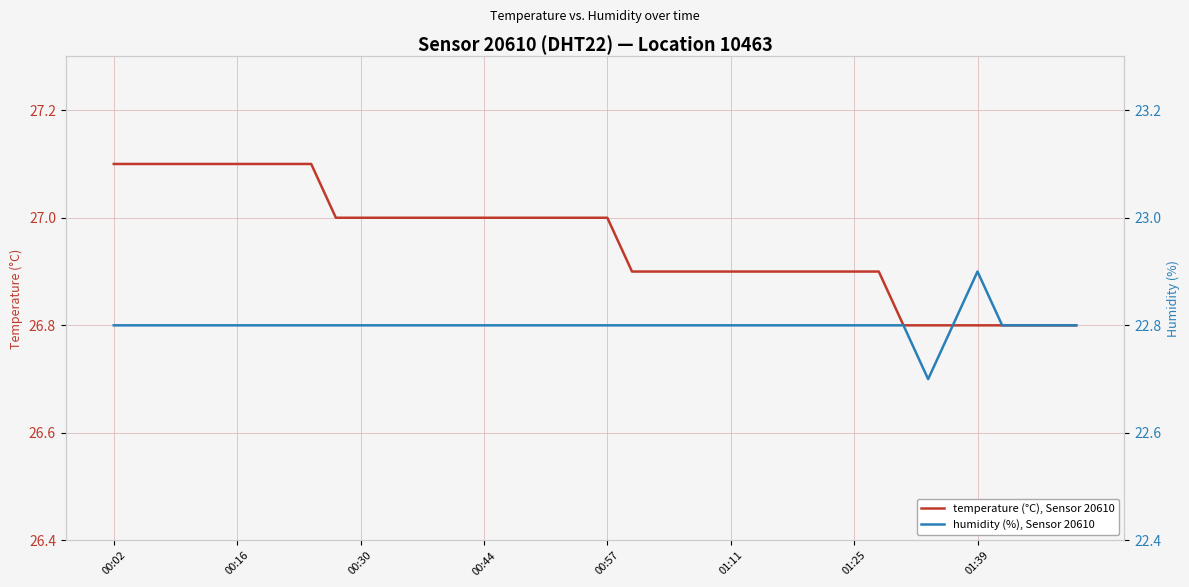

Which series has the largest total across all categories?

temperature (°C), Sensor 20610